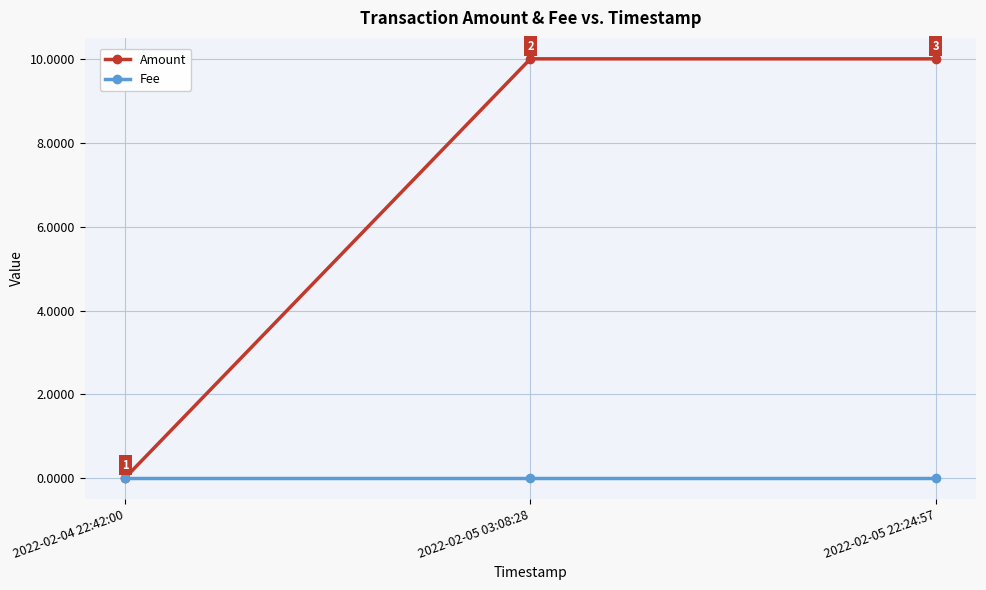

Count the number of categories in the chart.

3